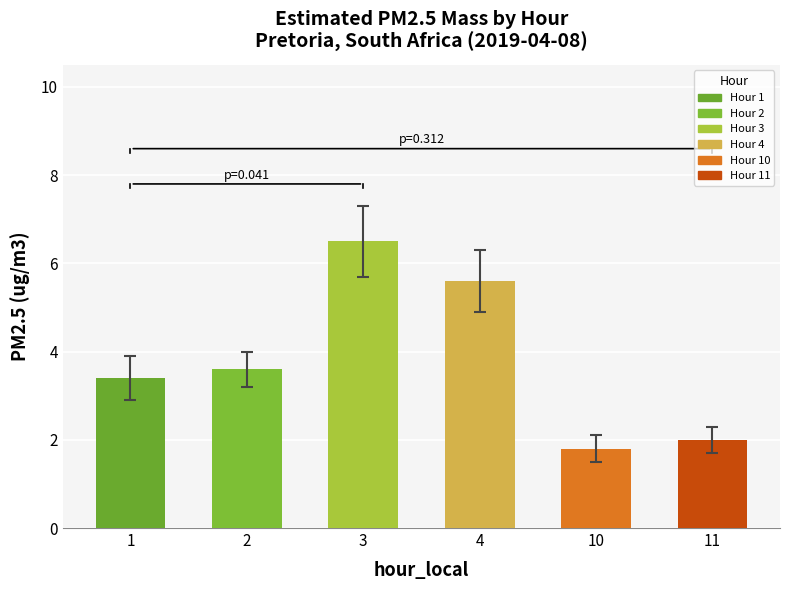

Does the chart contain stacked bars?

No